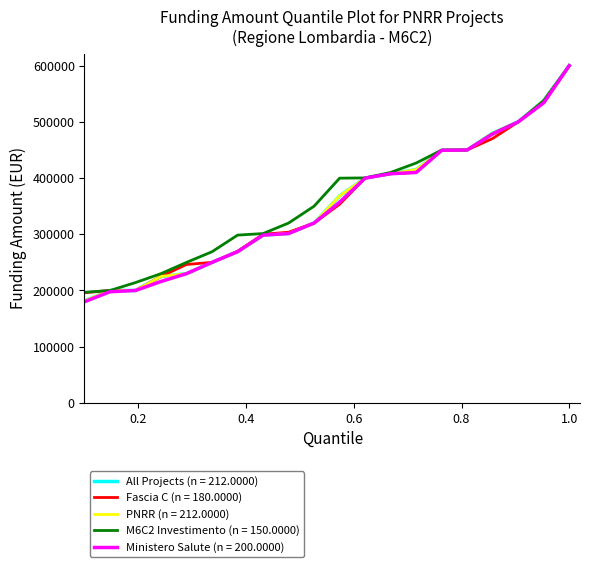

Does the chart have visible grid lines?

No